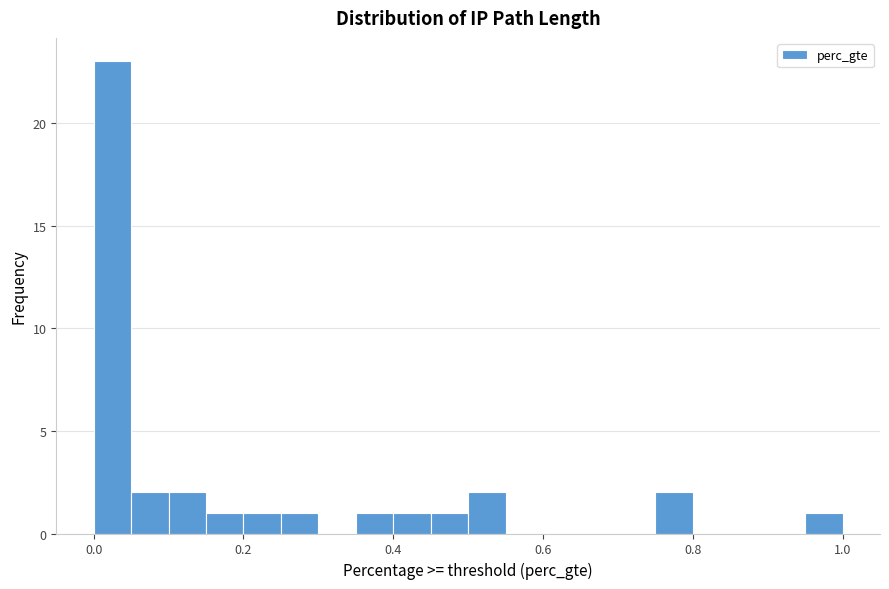

Around what value on the x-axis is the tallest bar? Give the approximate position of its centre, as read against the axis.

0.02